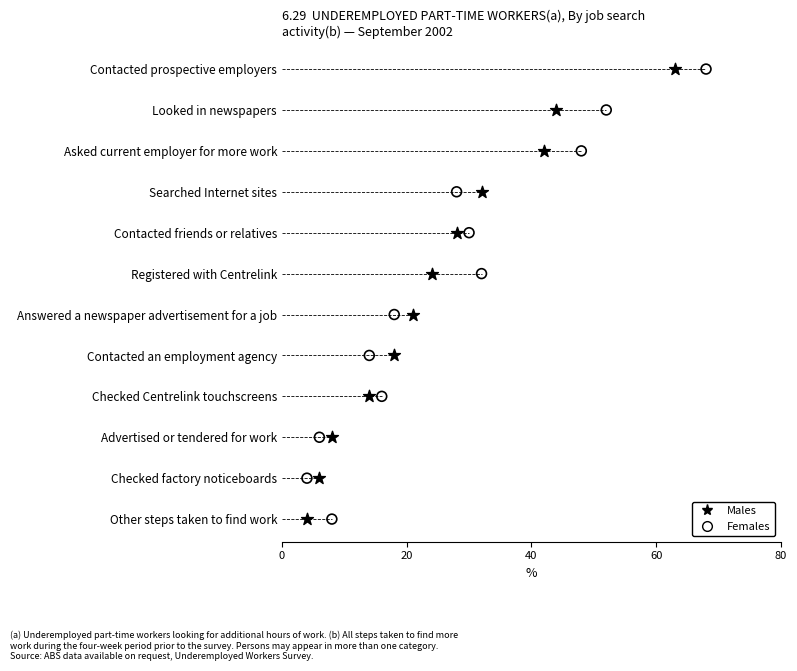

What are all the series names shown in the legend?

Males, Females